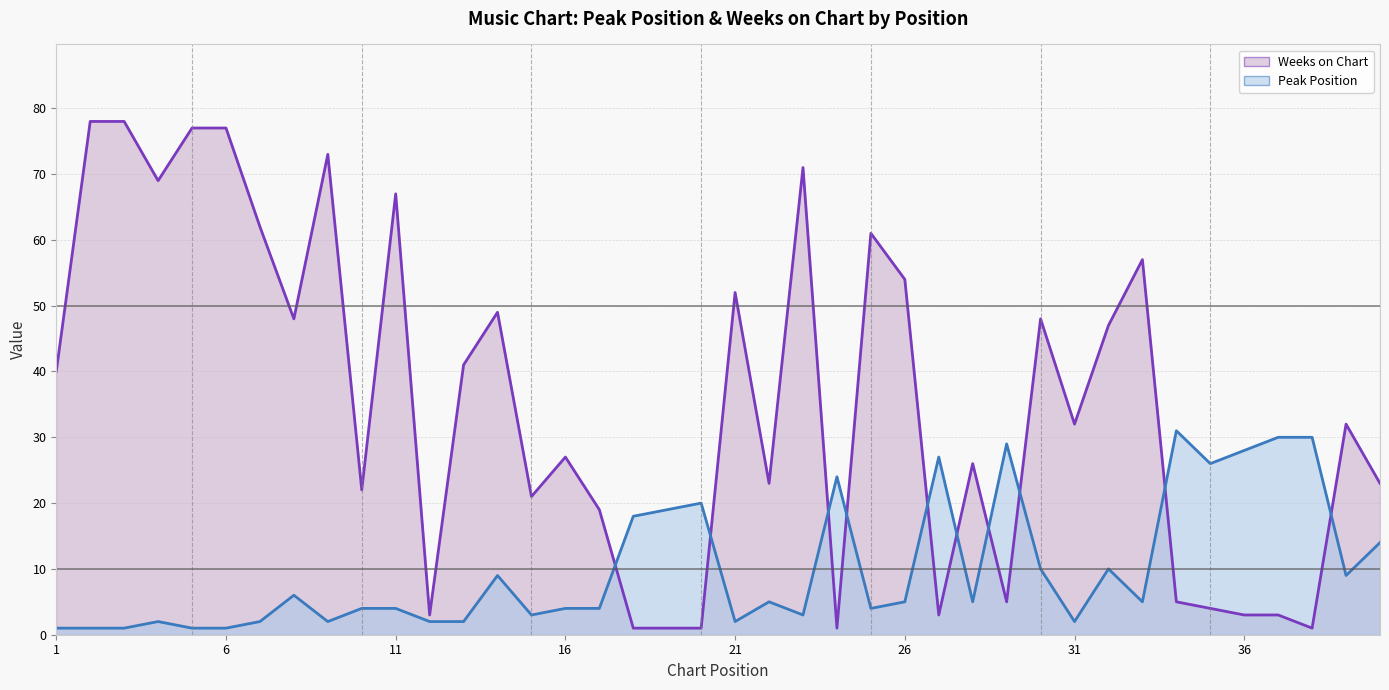

What is the approximate value of Weeks on Chart at 22, to the nearest 10?

20